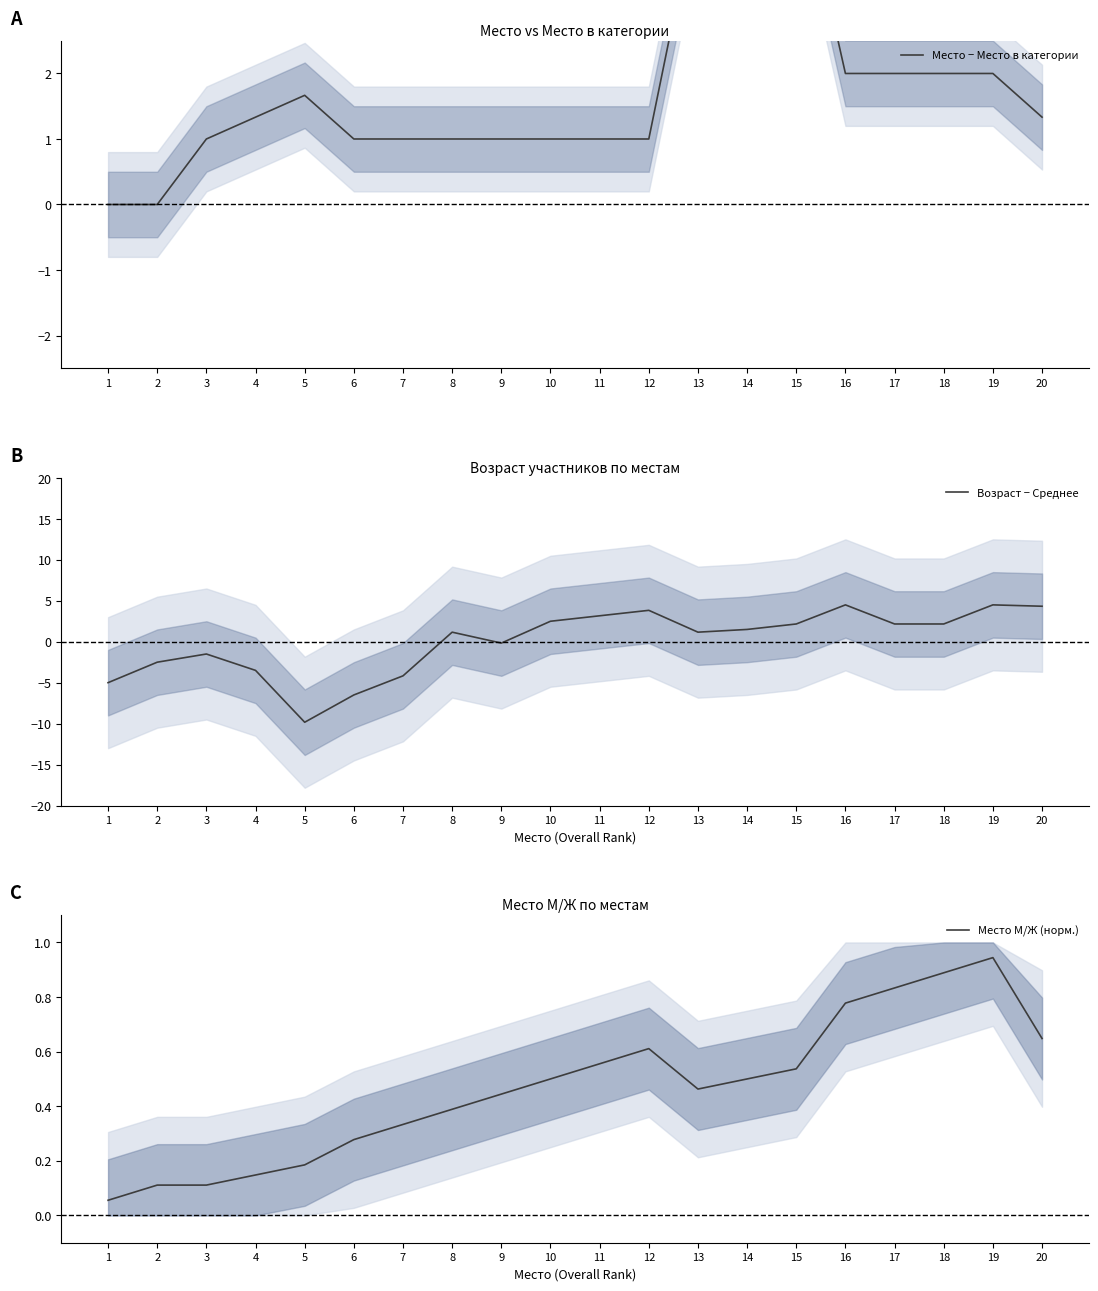

What is the maximum value for Возраст − Среднее?

4.5